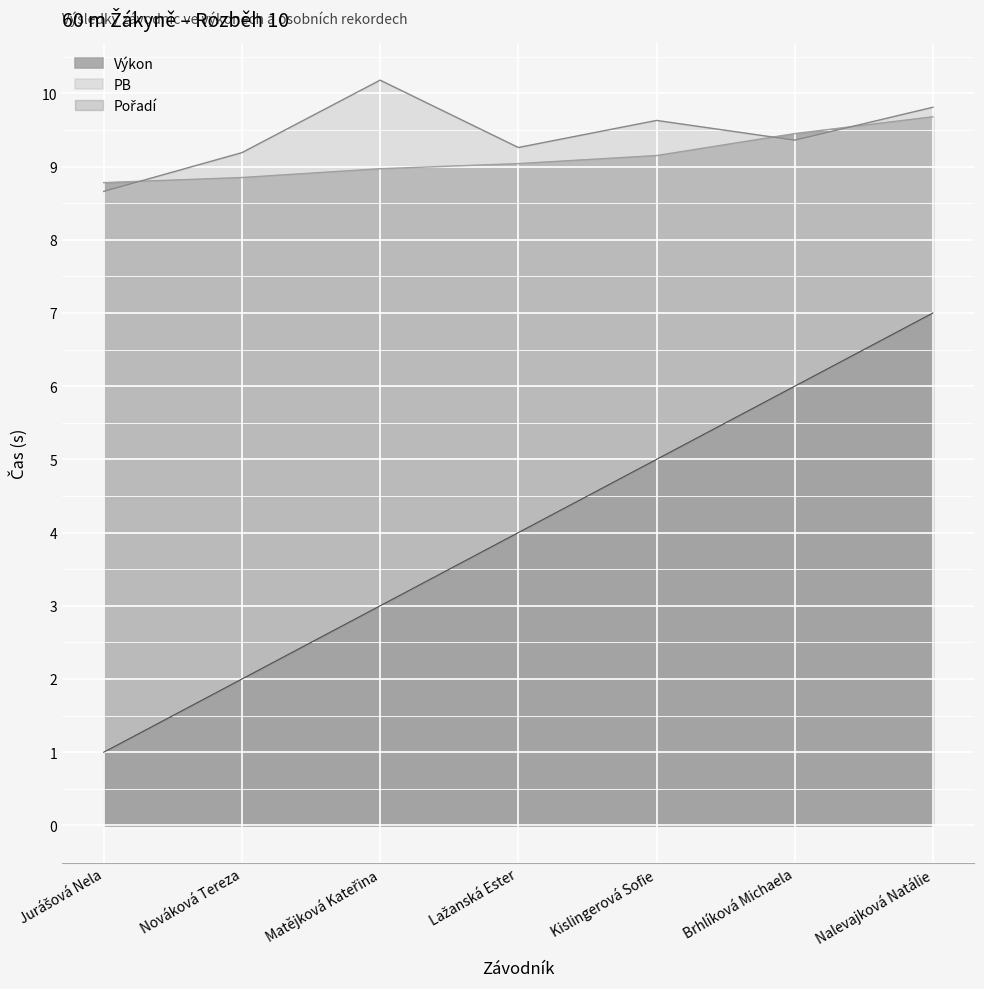

Is it true that Výkon equals 9.0 at Lažanská Ester?

True